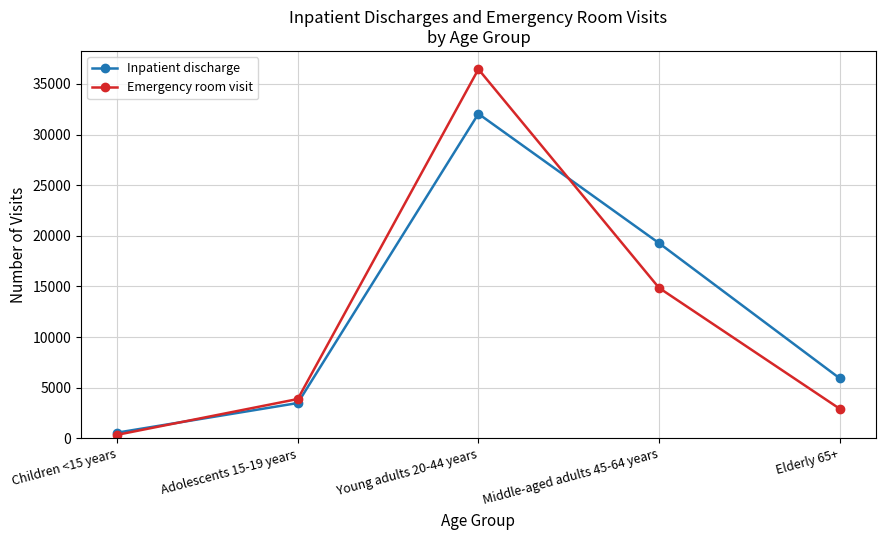

True or false: Emergency room visit has more than 0 points higher than both neighbors.

True